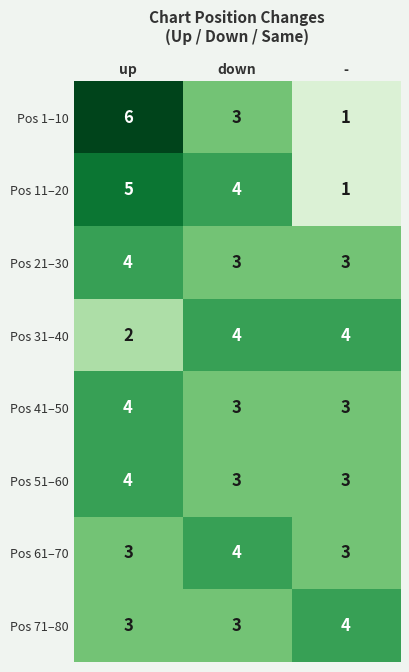

At which category is the sum across all series the highest?

up